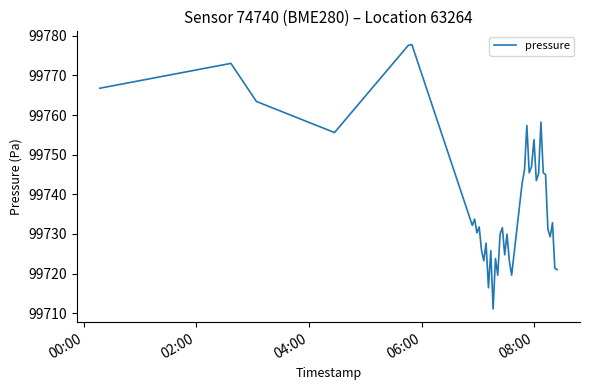

What is the maximum value shown in the chart?

99777.8